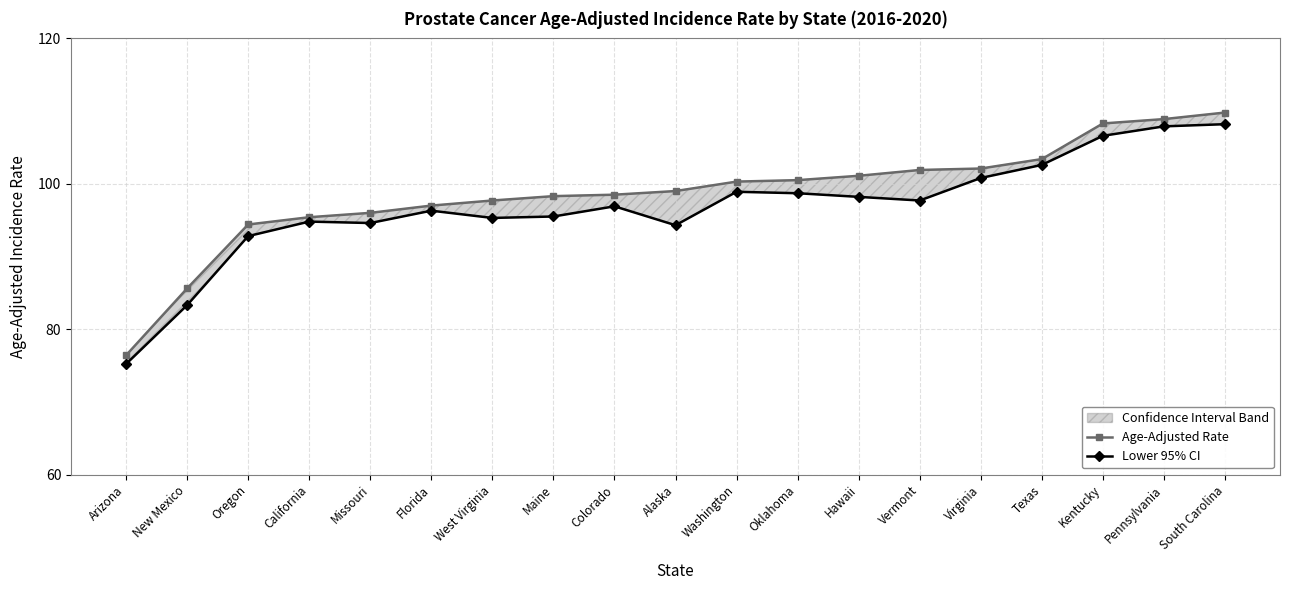

Reading left to right, list all the values displayed in this chart.

Age-Adjusted Rate: 76.4	85.6	94.4	95.4	96.0	97.0	97.7	98.3	98.5	99.0	100.3	100.5	101.1	101.9	102.1	103.4	108.3	108.9	109.8
Lower 95% CI: 75.2	83.3	92.8	94.8	94.6	96.3	95.3	95.5	96.9	94.3	98.9	98.7	98.2	97.7	100.8	102.6	106.6	107.9	108.2